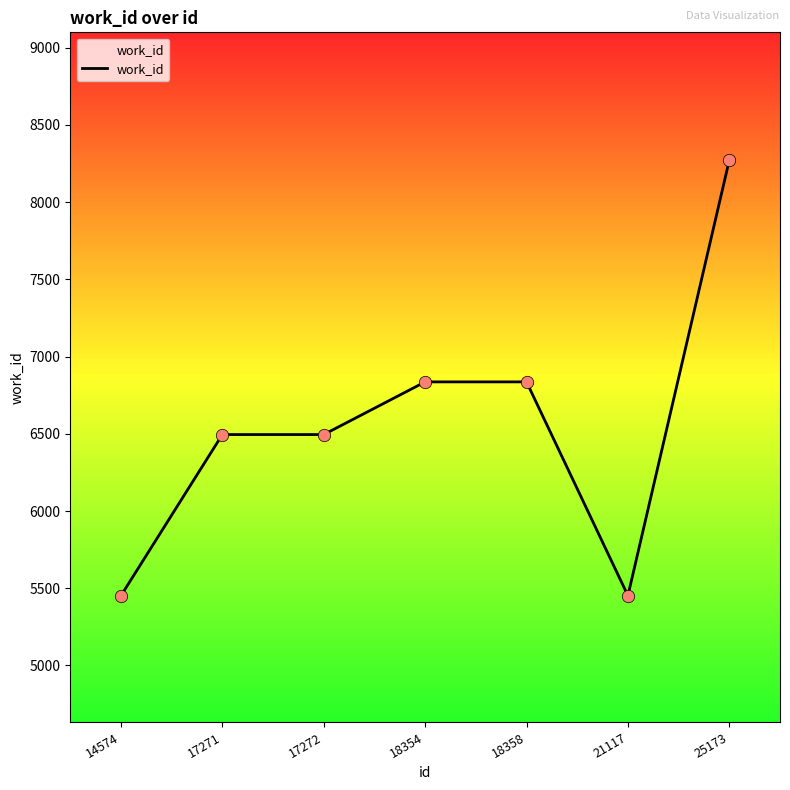

What is the ratio of the value at 18358 to the value at 21117?

1.3